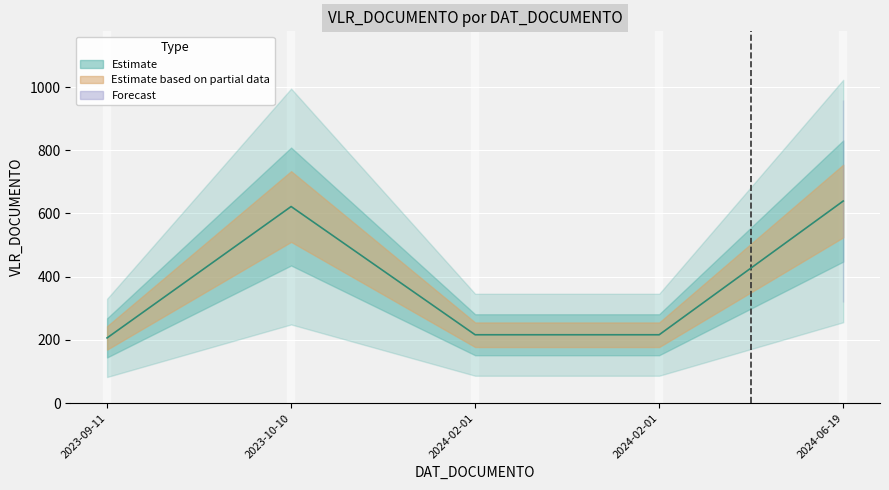

What is the sum of the values at 2024-02-01 and 2024-06-19?

855.4